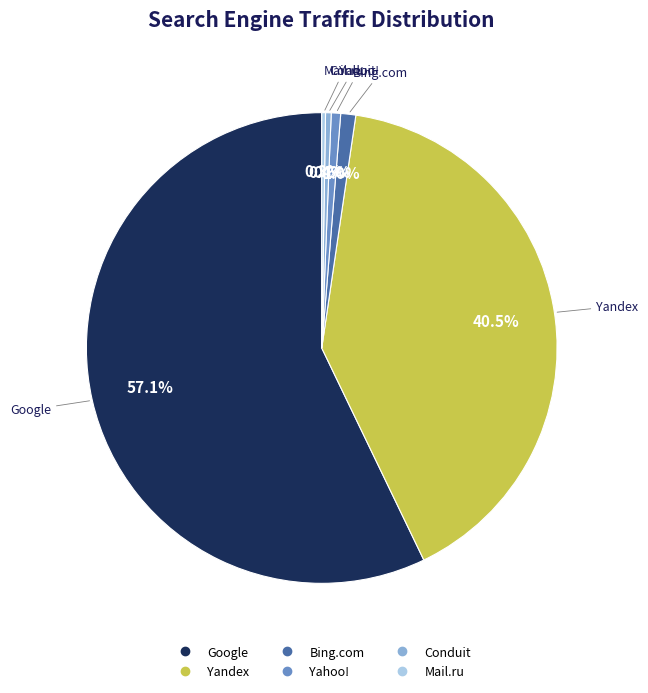

Combined, do Conduit and Google account for over 50%?

Yes